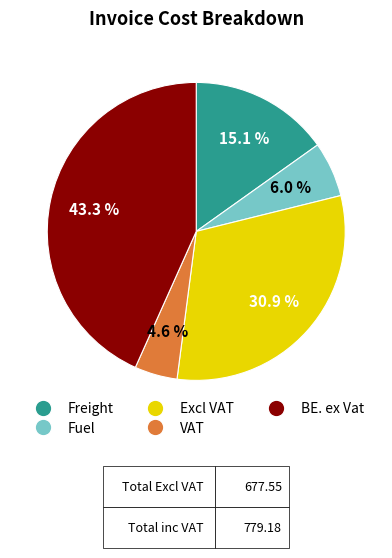

What percentage do Fuel and Excl VAT together represent?

36.9%